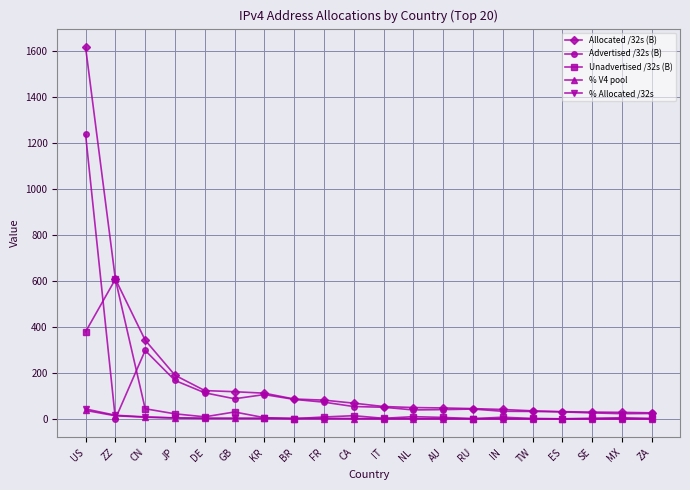

How many categories are shown in the chart?

20